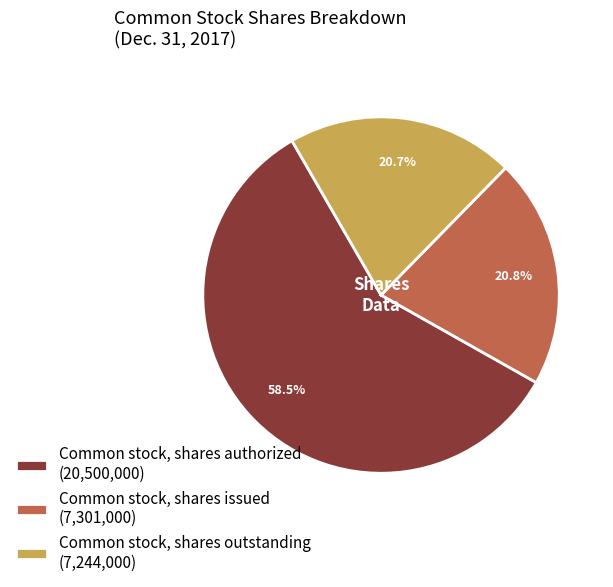

True or false: Common stock, shares issued accounts for 21% of the total.

True